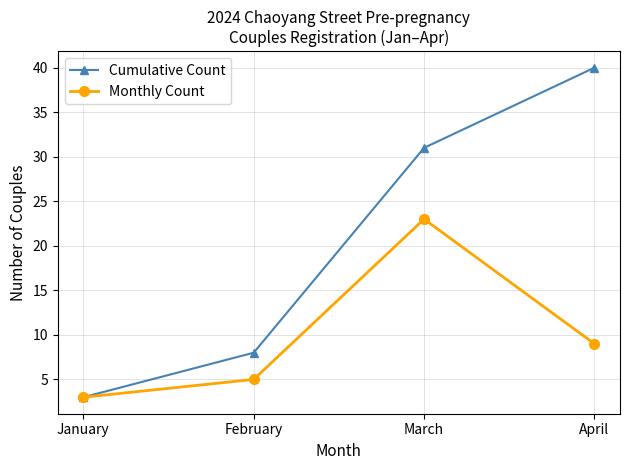

Between March and April, which series saw the biggest shift?

Monthly Count